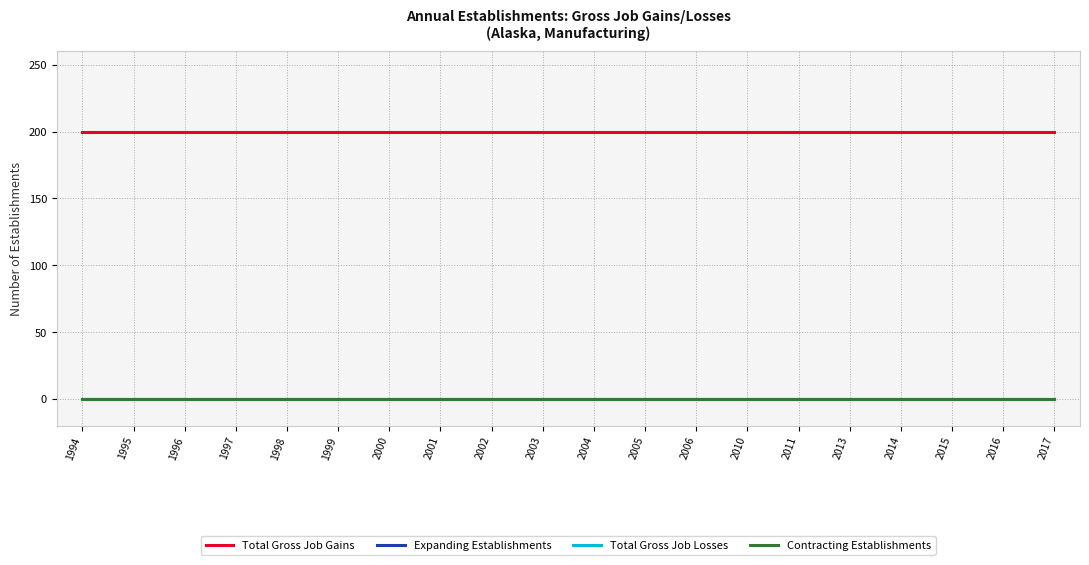

What is the difference between the highest and lowest values at 1996?

200